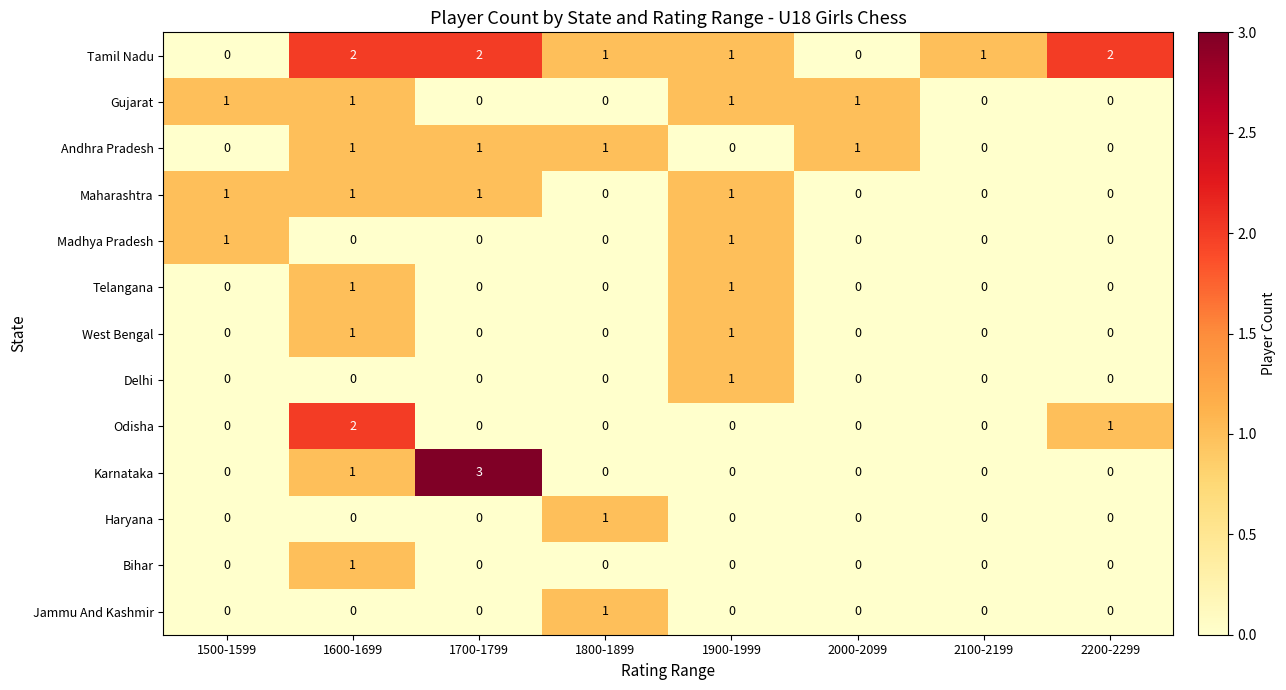

At which category is the sum across all series the highest?

1600-1699